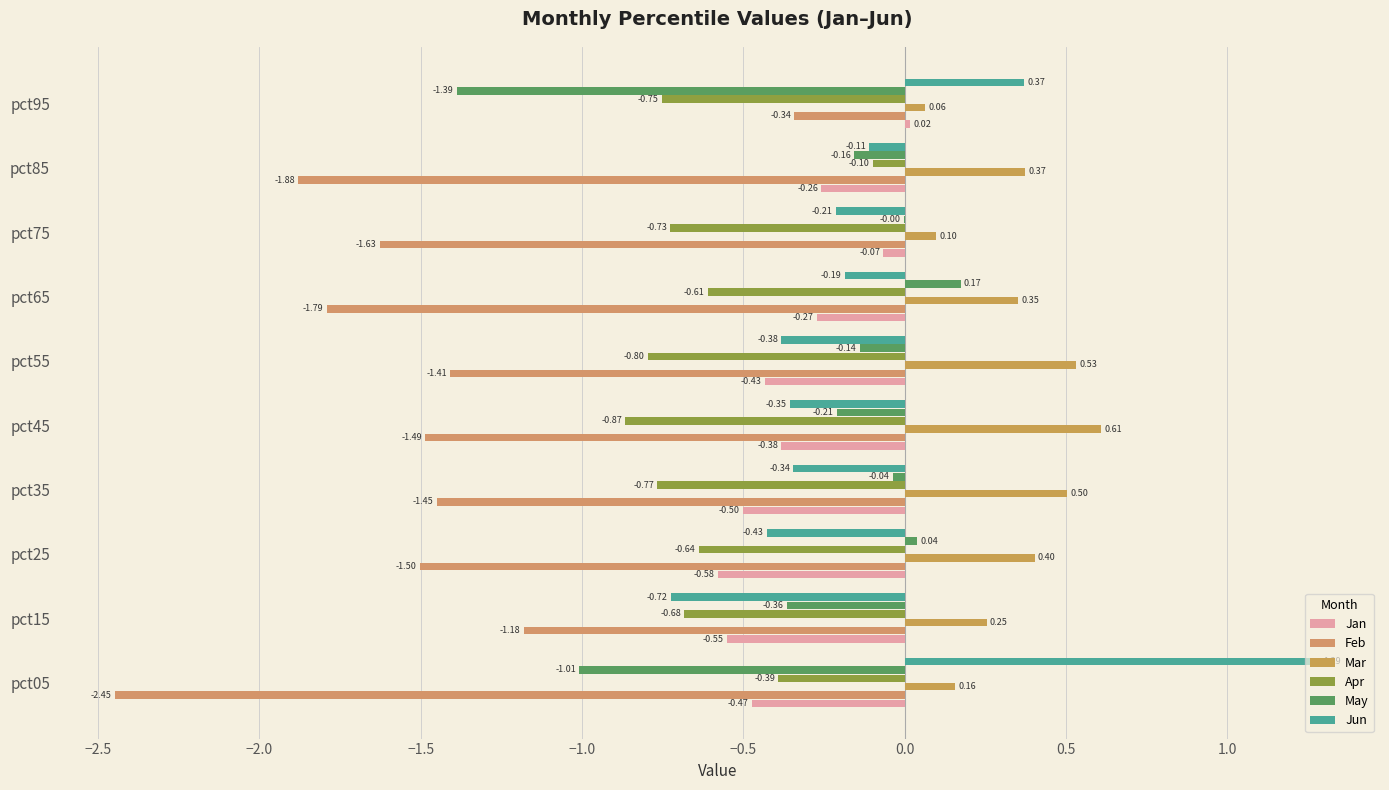

Where is May nearest to the value 0?

pct75